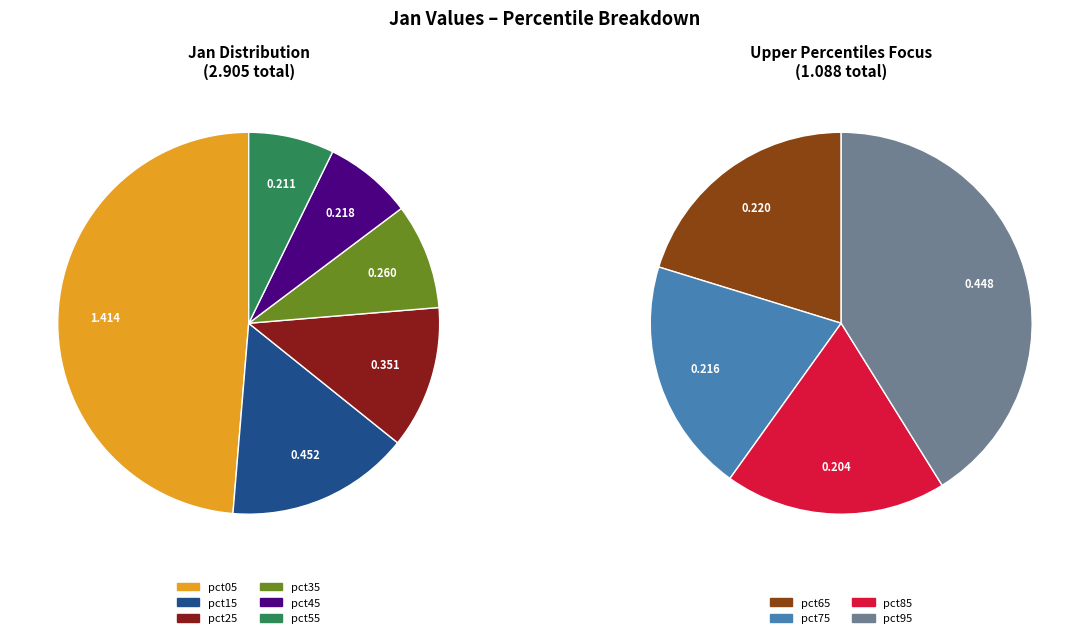

The pct75 slice represents 15% of the pie. True or false?

False